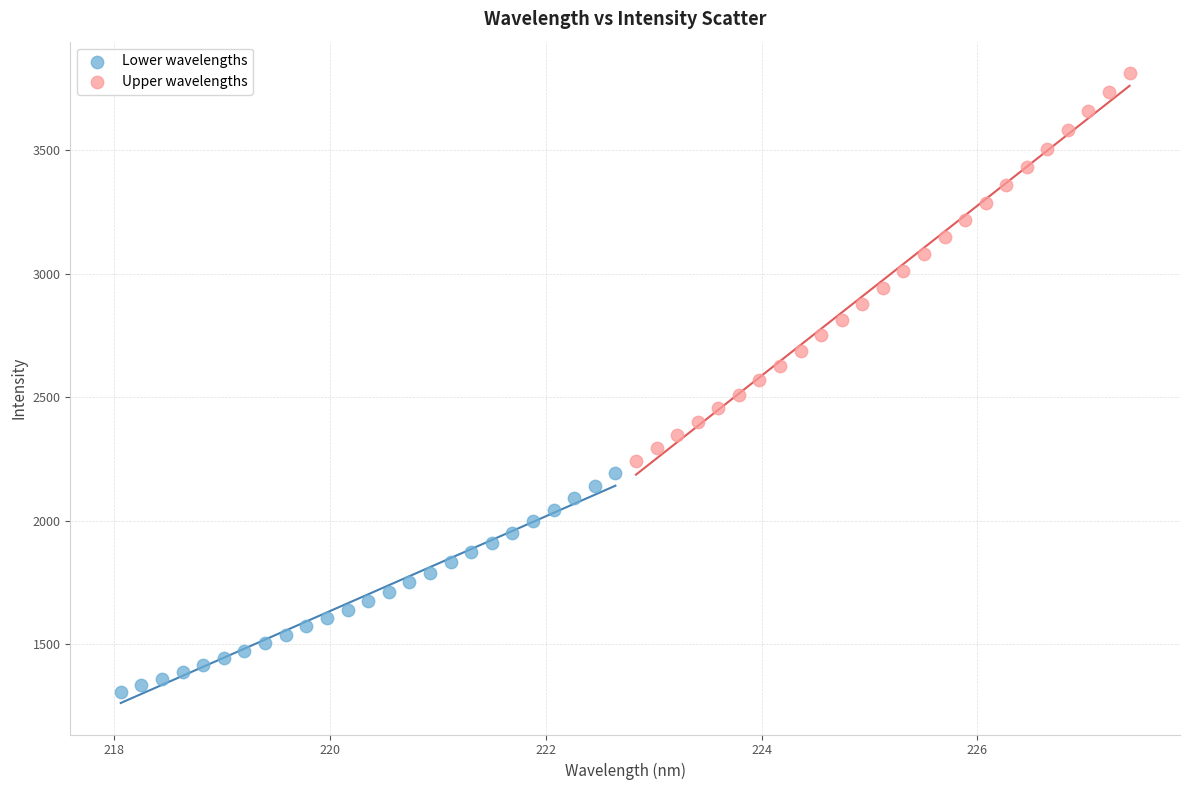

Which series contains the lowest Y value?

Lower wavelengths